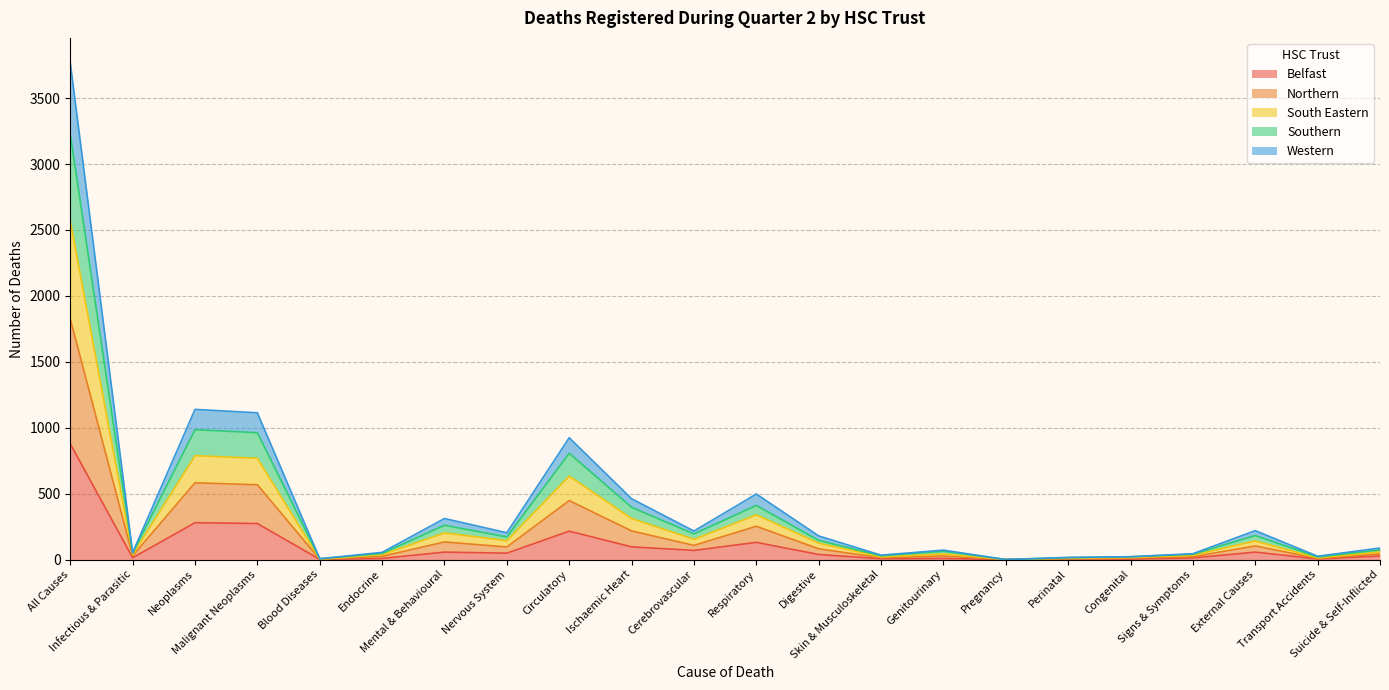

Which has a higher value, Digestive or Mental & Behavioural?

Mental & Behavioural